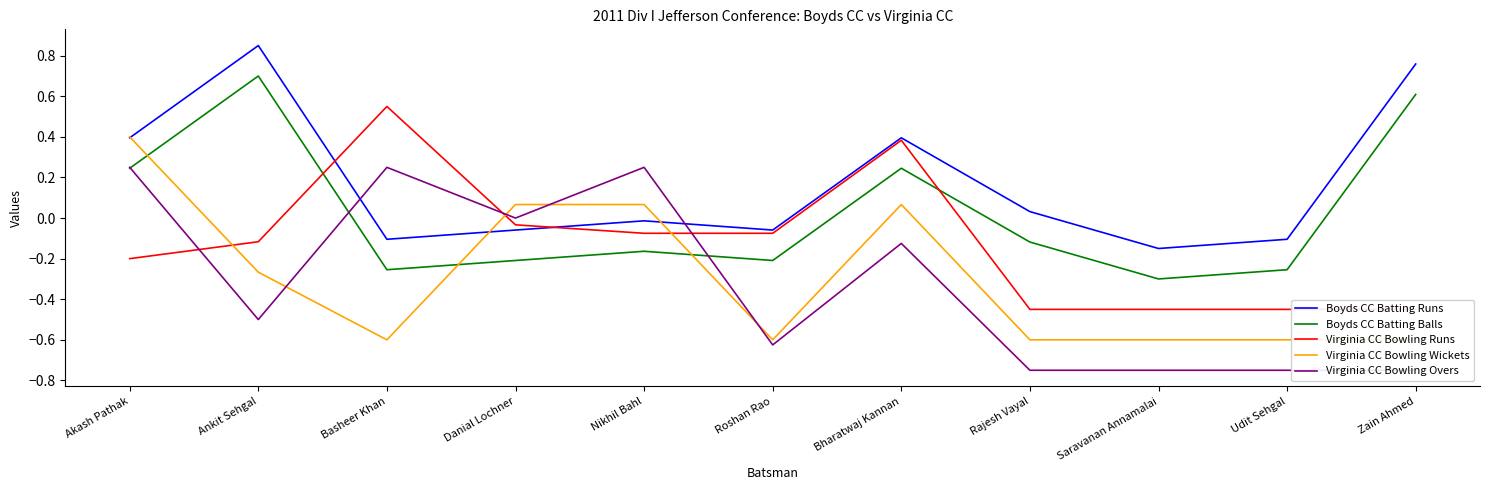

Is the value of Virginia CC Bowling Overs at Basheer Khan greater than the value of Virginia CC Bowling Runs at Danial Lochner?

Yes